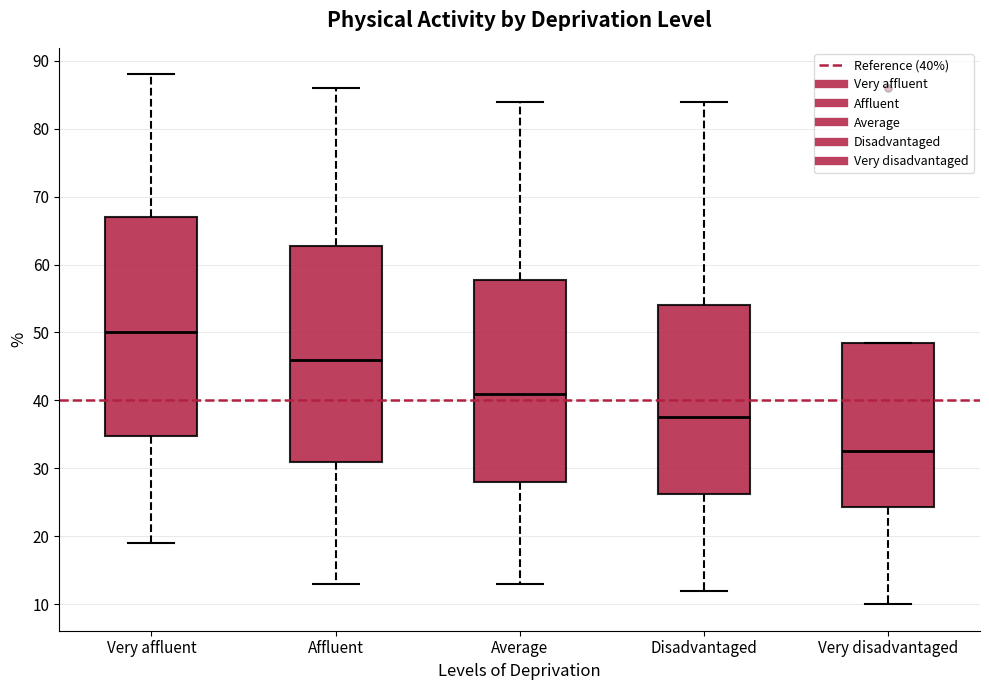

Reading left to right, read every box against the y-axis: the position of its median line, the range the box covers, and the ends of its whiskers. The values are not printed on the chart, so give them approximately, as read against the axis.

Very affluent: median 50, box 35 to 67, whiskers 19 to 88
Affluent: median 46, box 31 to 63, whiskers 13 to 86
Average: median 41, box 28 to 58, whiskers 13 to 84
Disadvantaged: median 38, box 26 to 54, whiskers 12 to 84
Very disadvantaged: median 33, box 24 to 49, whiskers 10 to 49